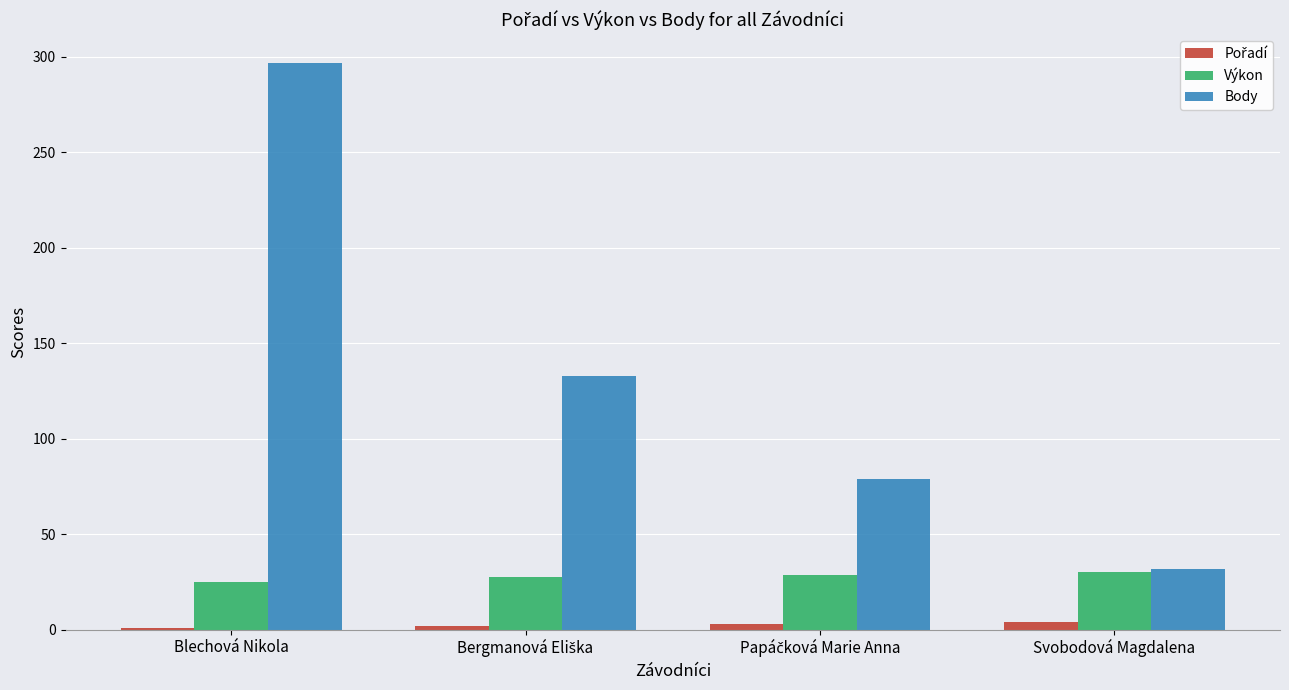

At which category is the sum across all series the highest?

Blechová Nikola